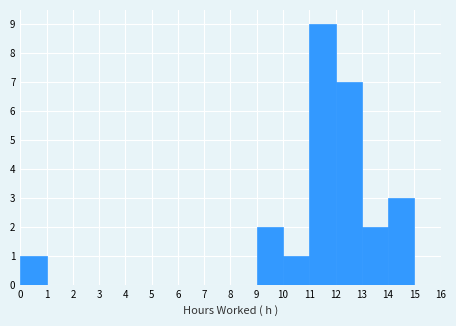

Which range on the x-axis has the tallest bar?

11 to 12